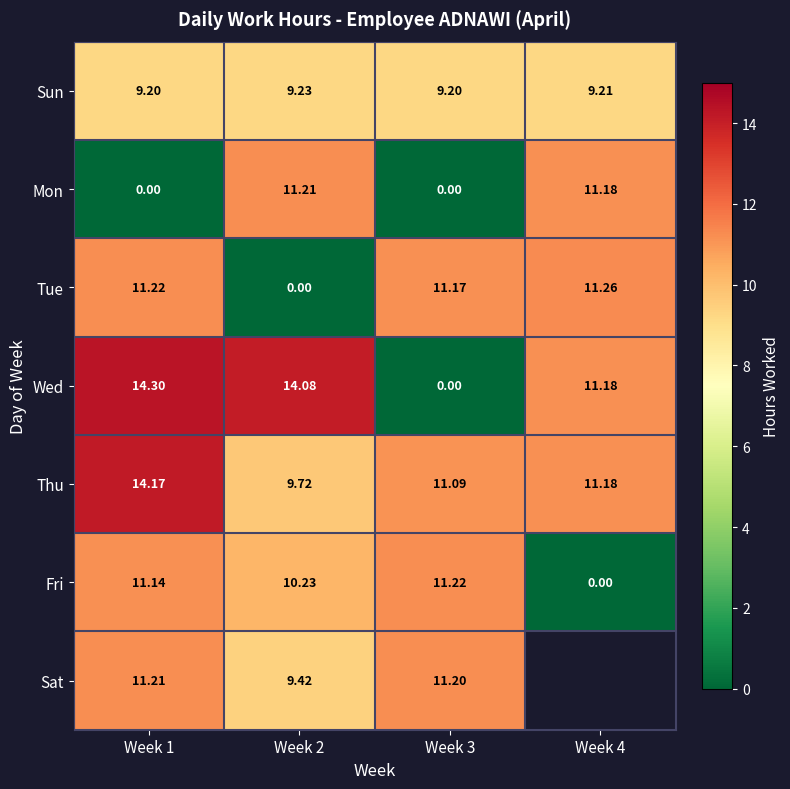

What is the difference between the Thu values at Week 3 and Week 4?

0.1